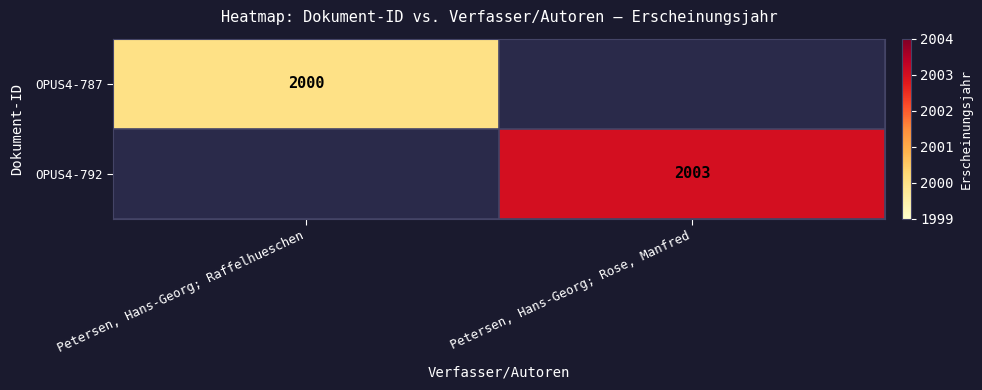

What is the total value across all series at Petersen, Hans-Georg; Rose, Manfred?

2003